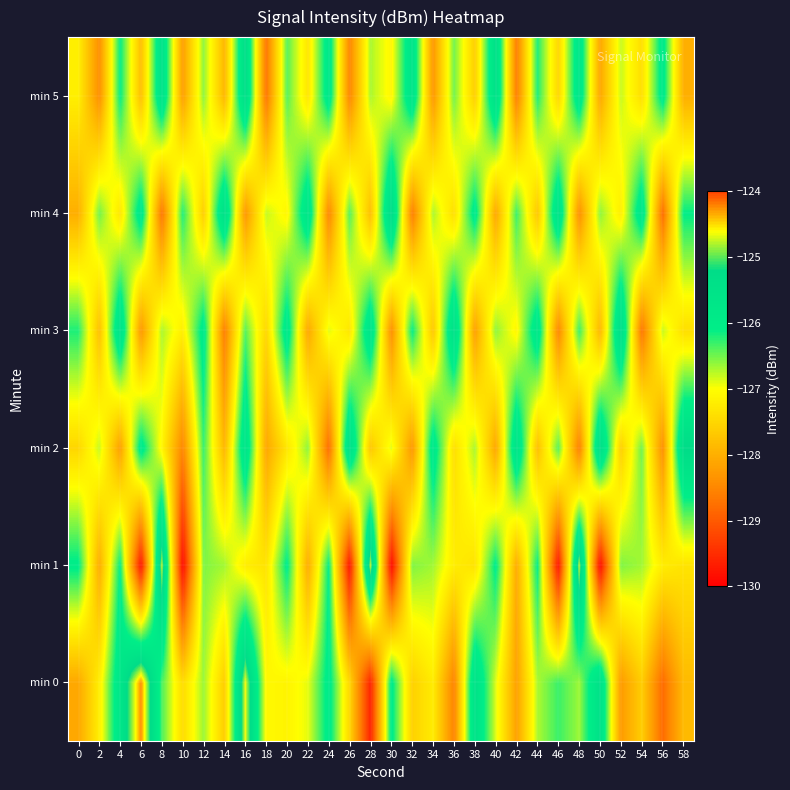

What is the difference between the highest and lowest values at 34?

2.5